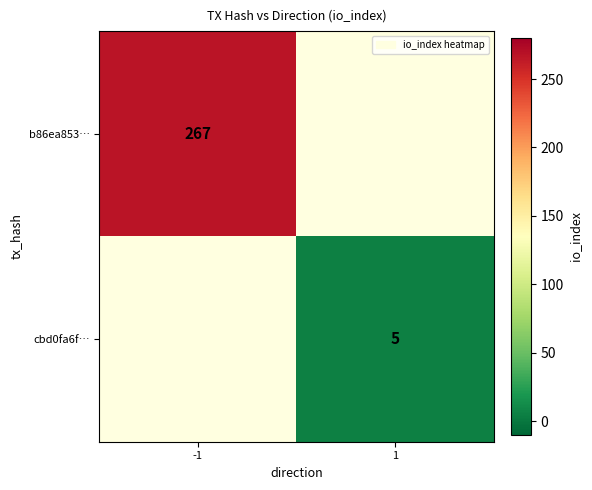

Is it true that b86ea853… equals 106 at -1?

False